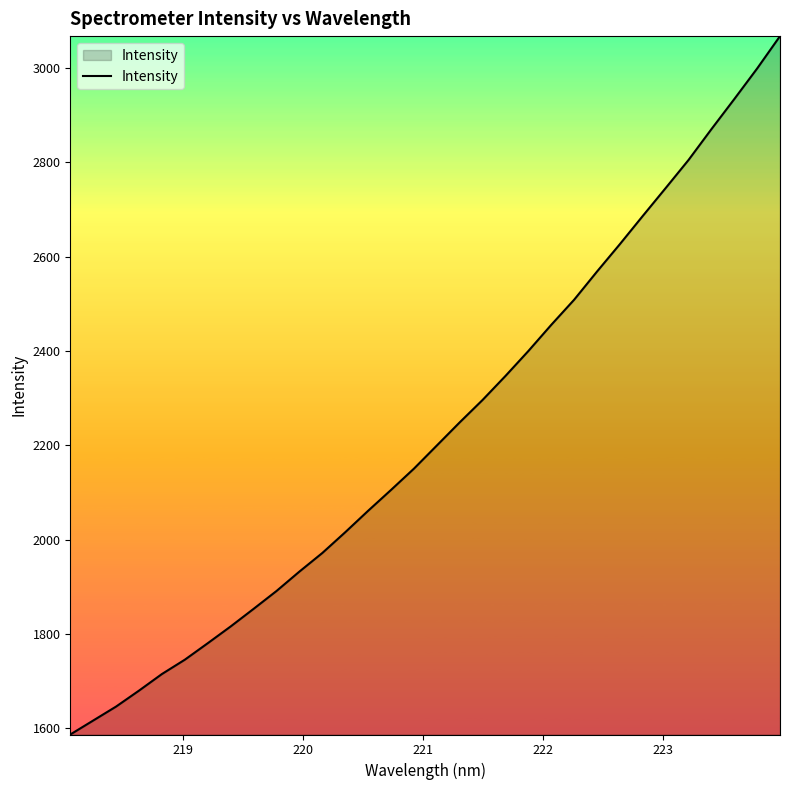

Does the chart display data point markers on the line(s)?

No